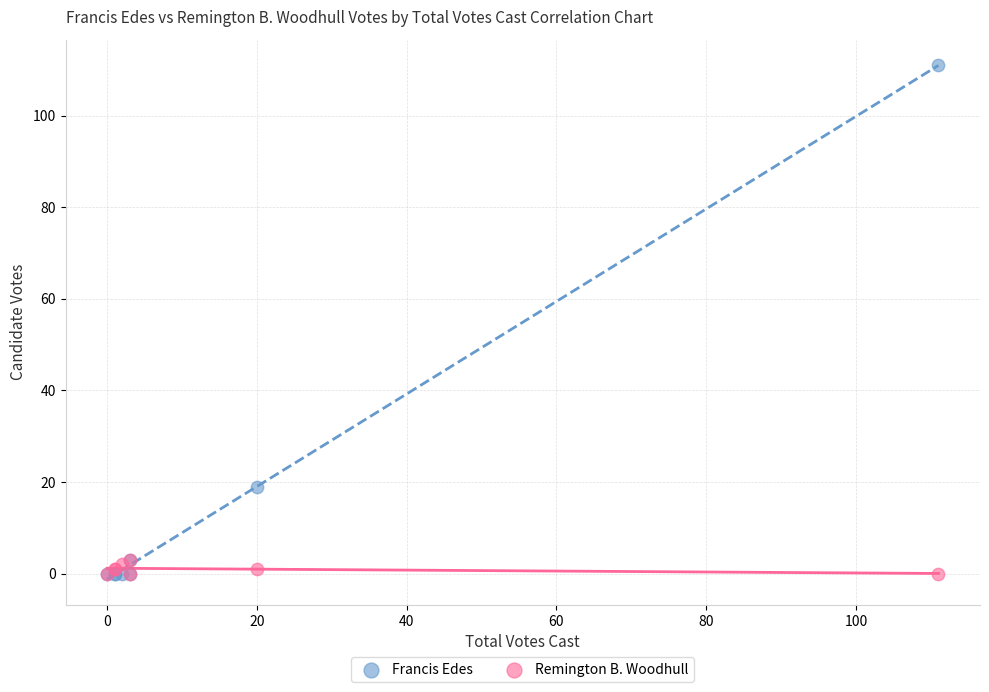

Across all series, what Y value is closest to 55?

19